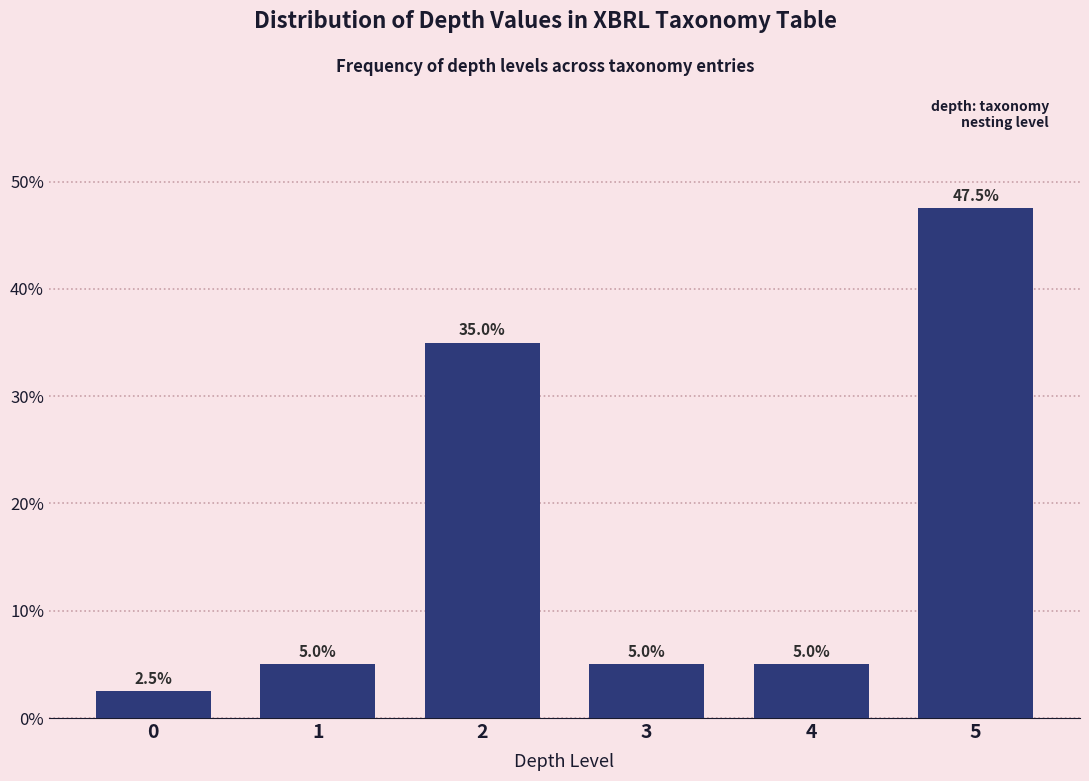

Reading right to left, transcribe all the data shown in this chart.

5=47.5	4=5.0	3=5.0	2=35.0	1=5.0	0=2.5